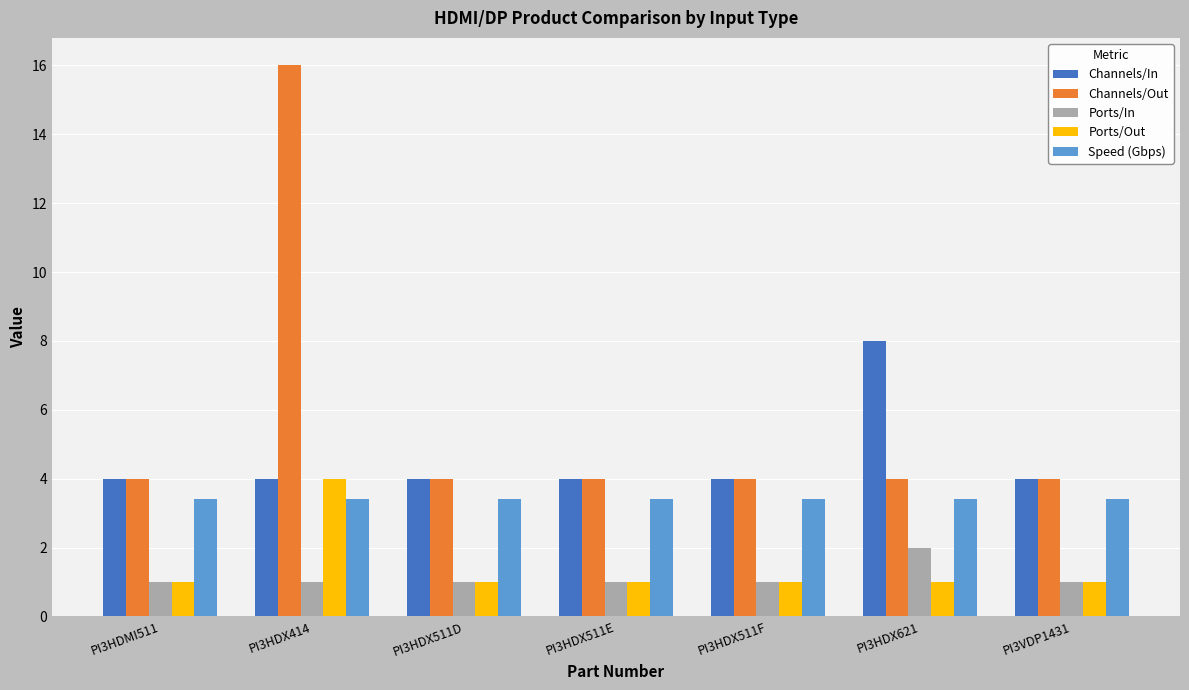

What is the average value of the Speed (Gbps) series?

3.4